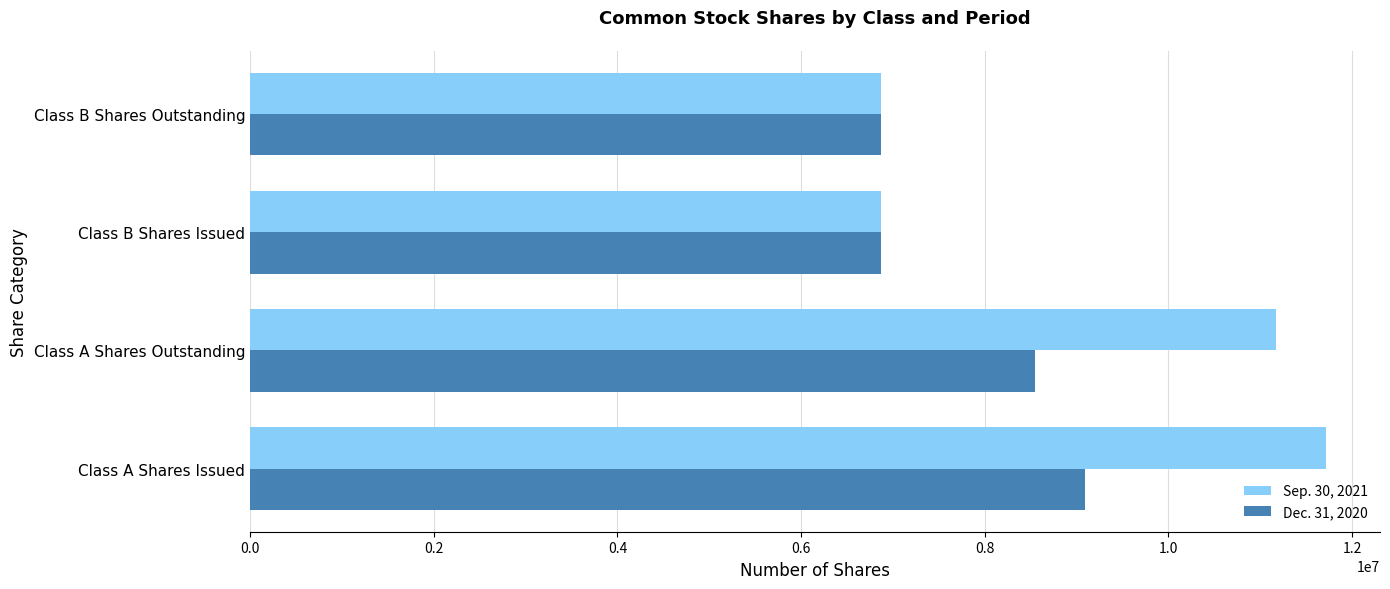

What is the difference between the maximum and minimum values in the Sep. 30, 2021 series?

4850842